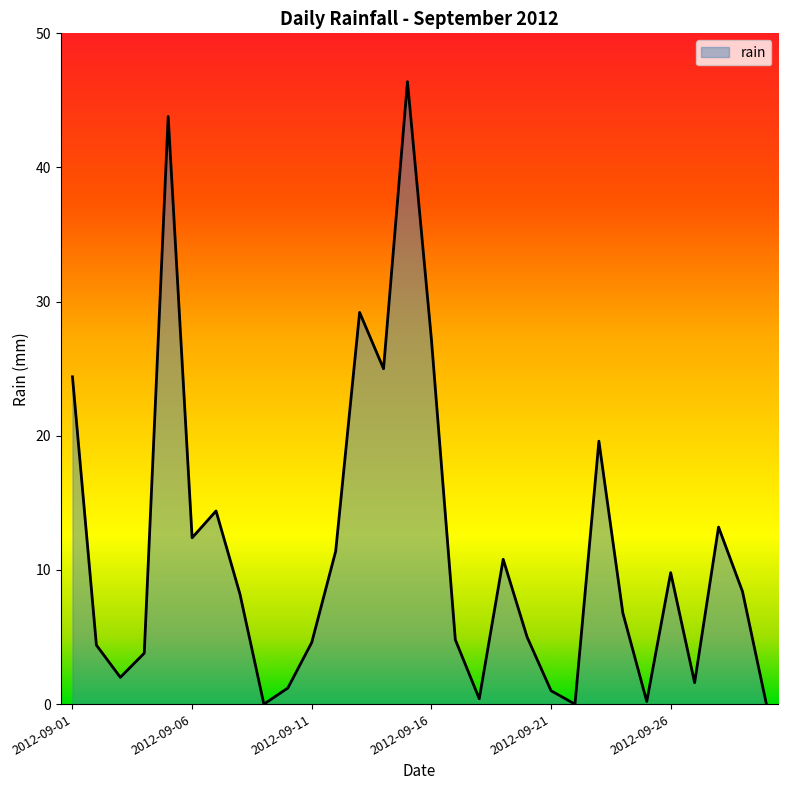

Does the chart display data point markers on the line(s)?

No